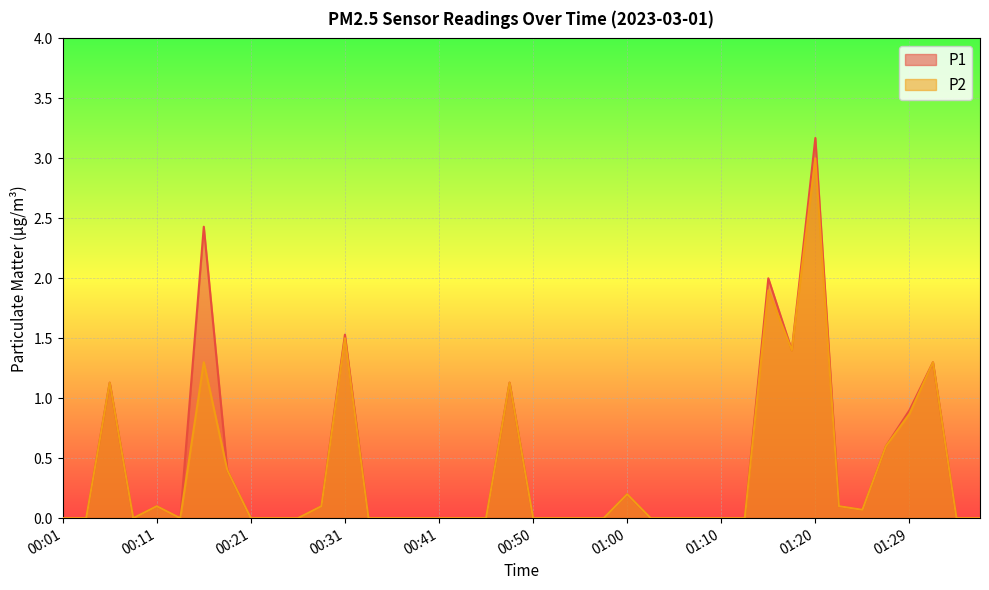

Rank the categories by P2 value from highest to lowest.

01:20, 01:15, 00:31, 01:17, 00:16, 01:32, 00:06, 00:48, 01:29, 01:27, 00:19, 01:00, 00:11, 00:28, 01:22, 01:24, 00:01, 00:04, 00:09, 00:14, 00:21, 00:23, 00:26, 00:33, 00:36, 00:38, 00:41, 00:43, 00:45, 00:50, 00:53, 00:55, 00:58, 01:02, 01:05, 01:07, 01:10, 01:12, 01:34, 01:37